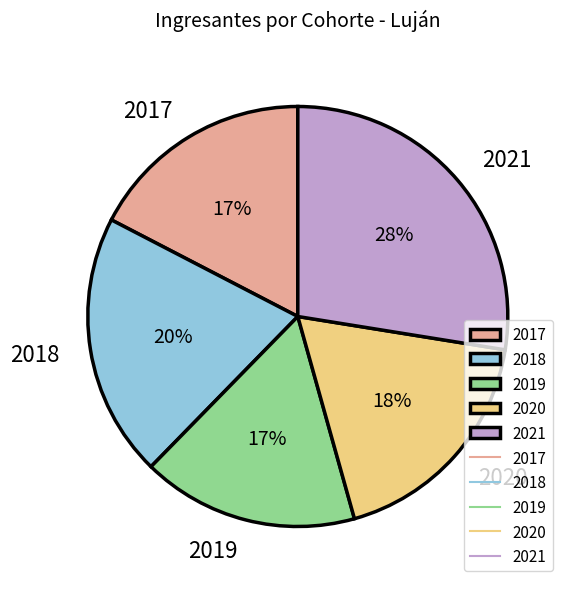

Combined, do 2021 and 2019 account for over 50%?

No